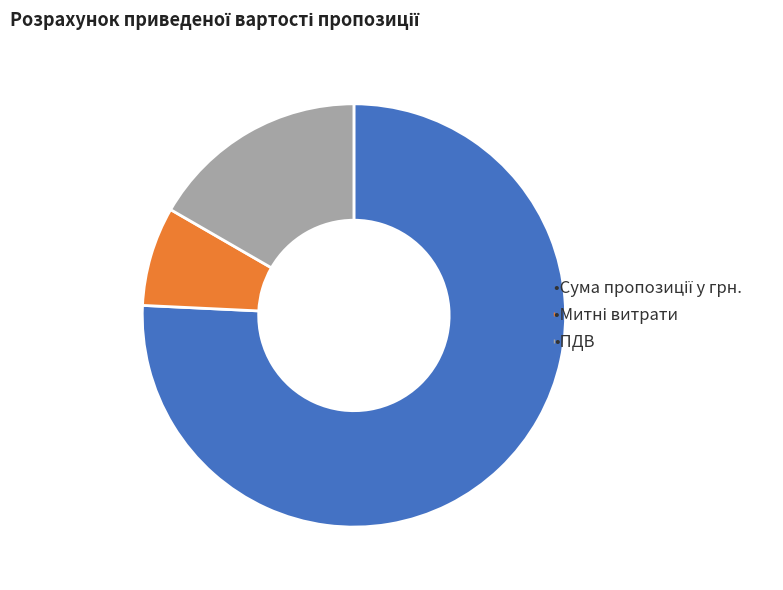

Is there any slice that represents more than half of the pie?

Yes